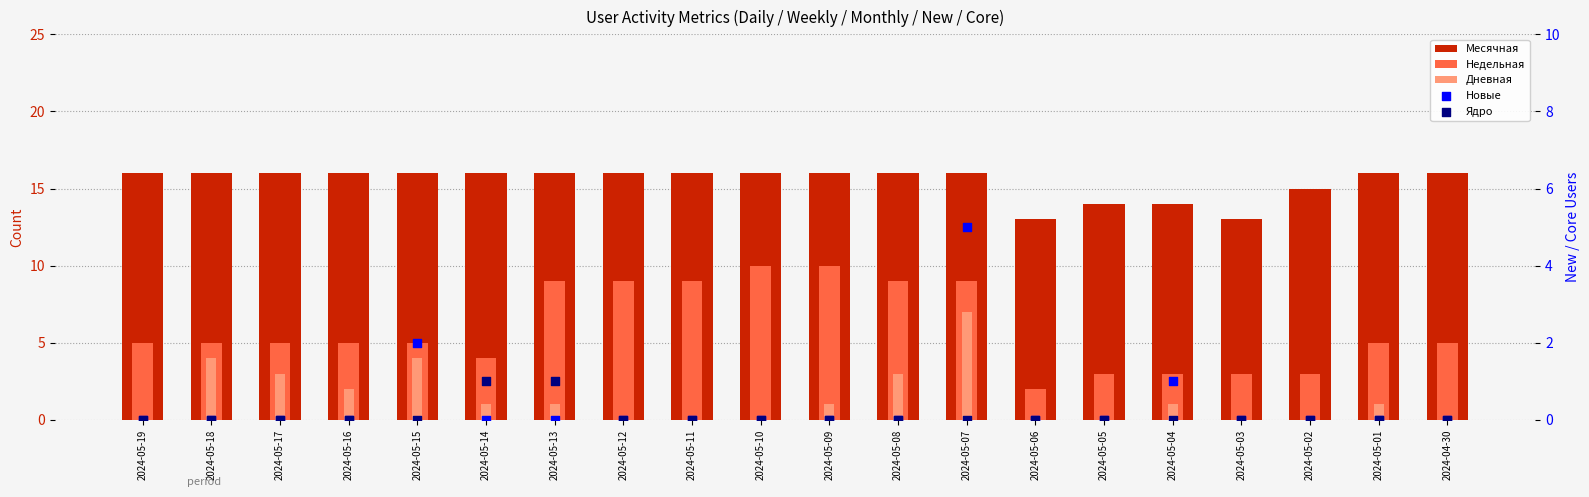

Which series has the largest total across all categories?

Месячная